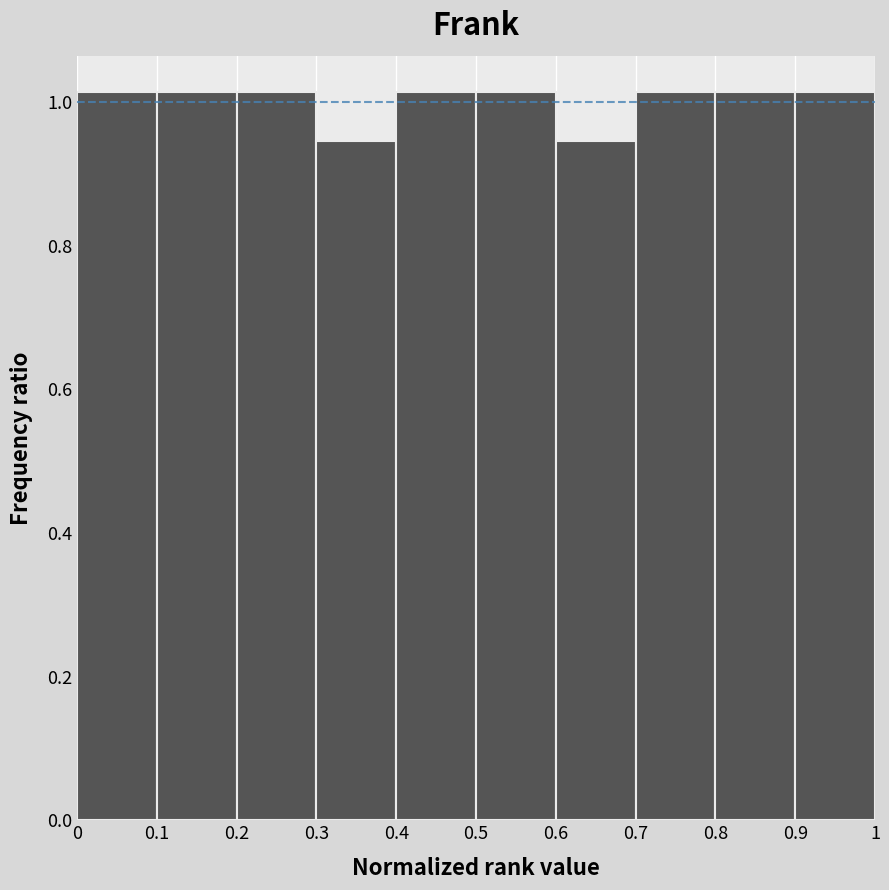

Reading left to right, list every bar in this chart as the range it spans on the x-axis followed by its height. The values are not printed on the chart, so give them approximately, as read against the axis.

0 to 0.1: 1.02
0.1 to 0.2: 1.02
0.2 to 0.3: 1.02
0.3 to 0.4: 0.94
0.4 to 0.5: 1.02
0.5 to 0.6: 1.02
0.6 to 0.7: 0.94
0.7 to 0.8: 1.02
0.8 to 0.9: 1.02
0.9 to 1: 1.02